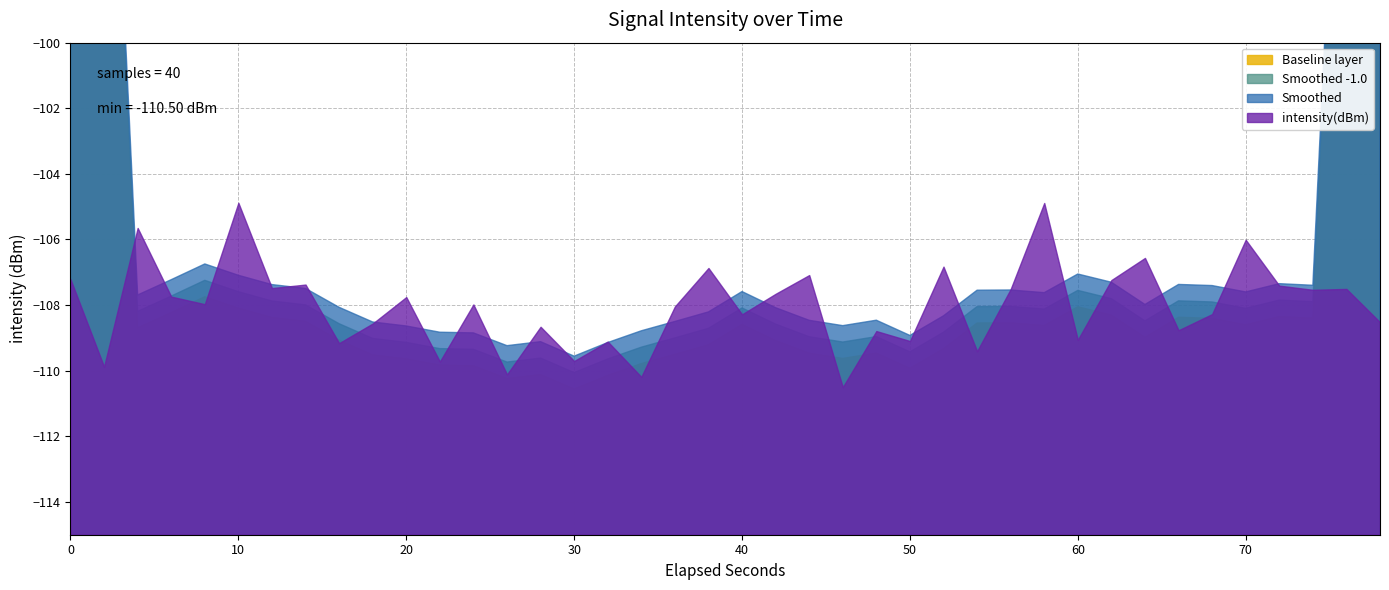

Rank the categories by value from highest to lowest.

5, 29, 2, 35, 32, 26, 19, 22, 0, 31, 7, 36, 6, 38, 28, 37, 21, 3, 10, 4, 12, 18, 34, 20, 39, 9, 14, 33, 24, 30, 25, 16, 8, 27, 15, 11, 1, 13, 17, 23